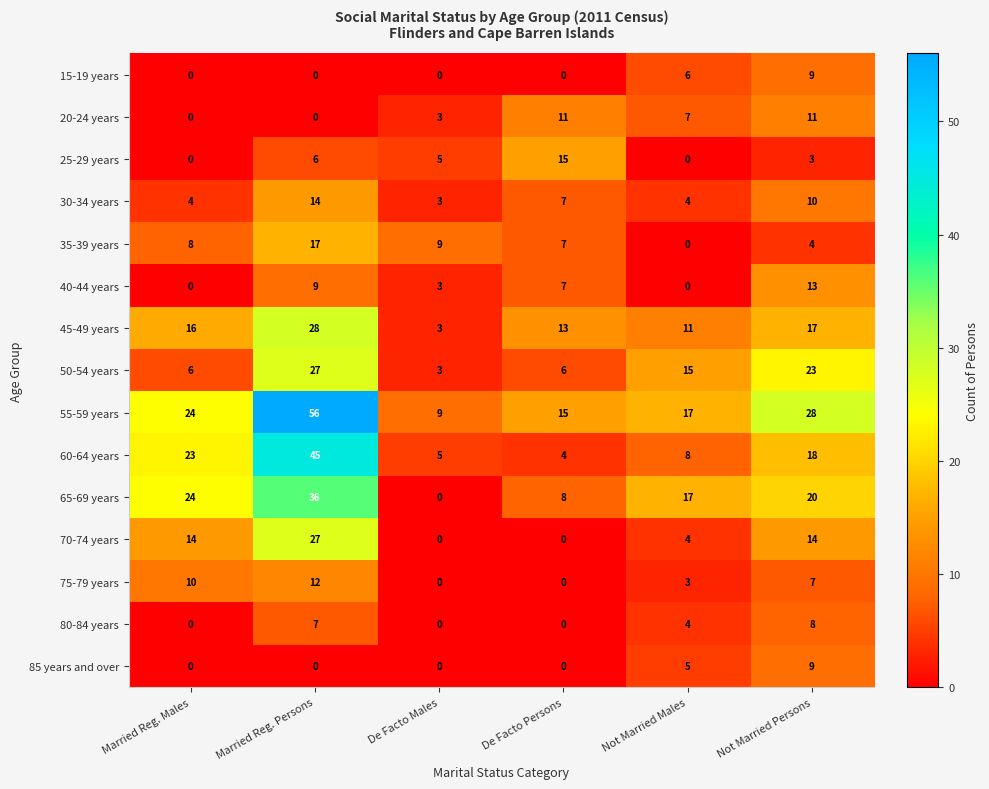

What is the maximum value for 65-69 years?

36